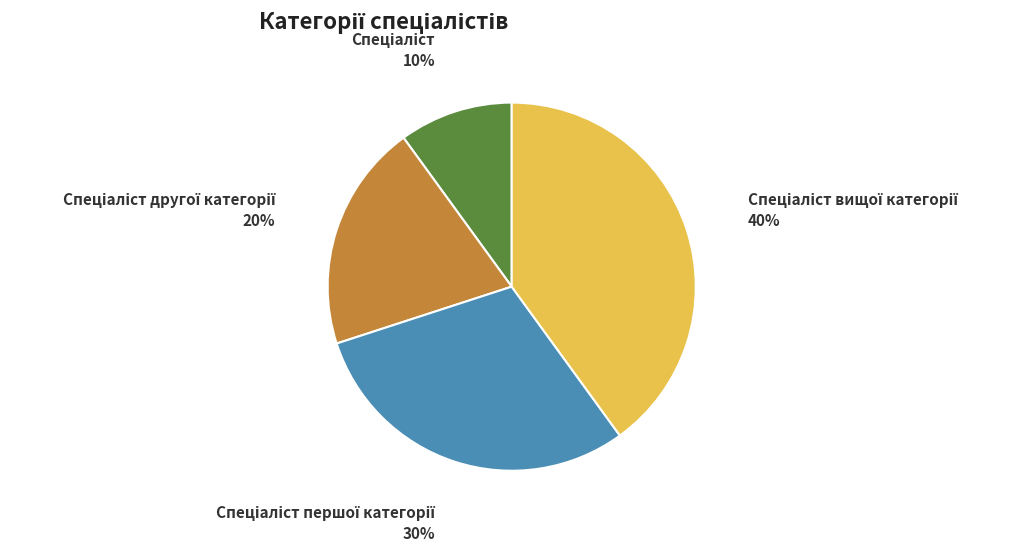

Is there a majority slice in this chart?

No